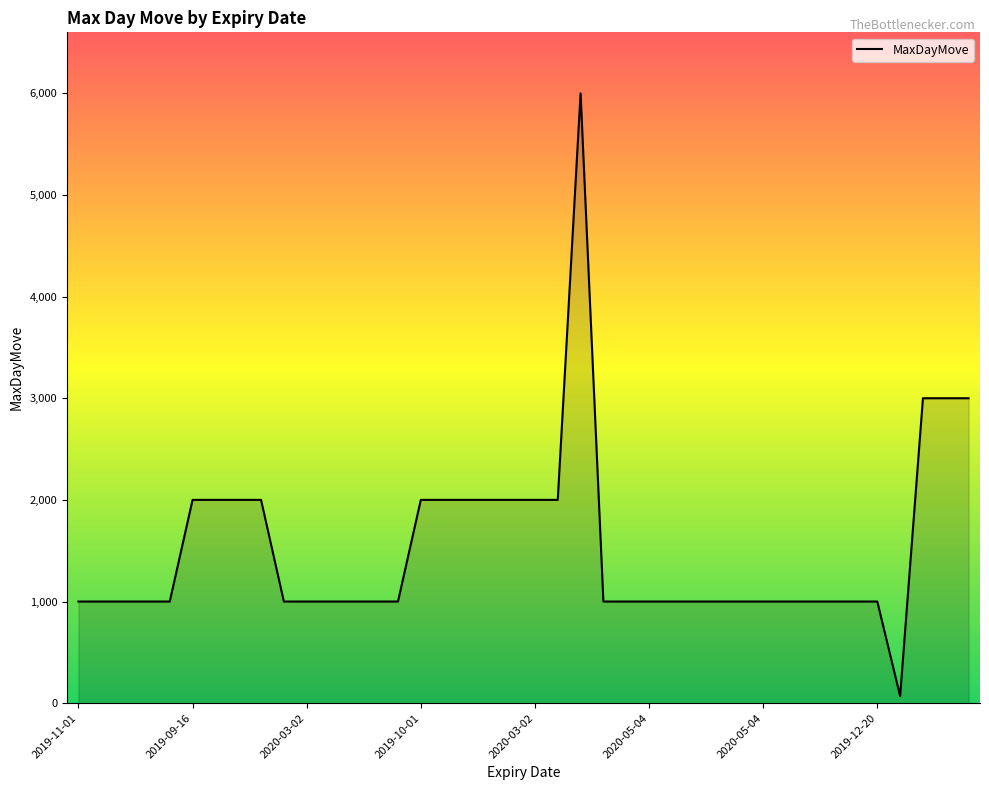

What is the difference between the maximum and minimum values?

5930